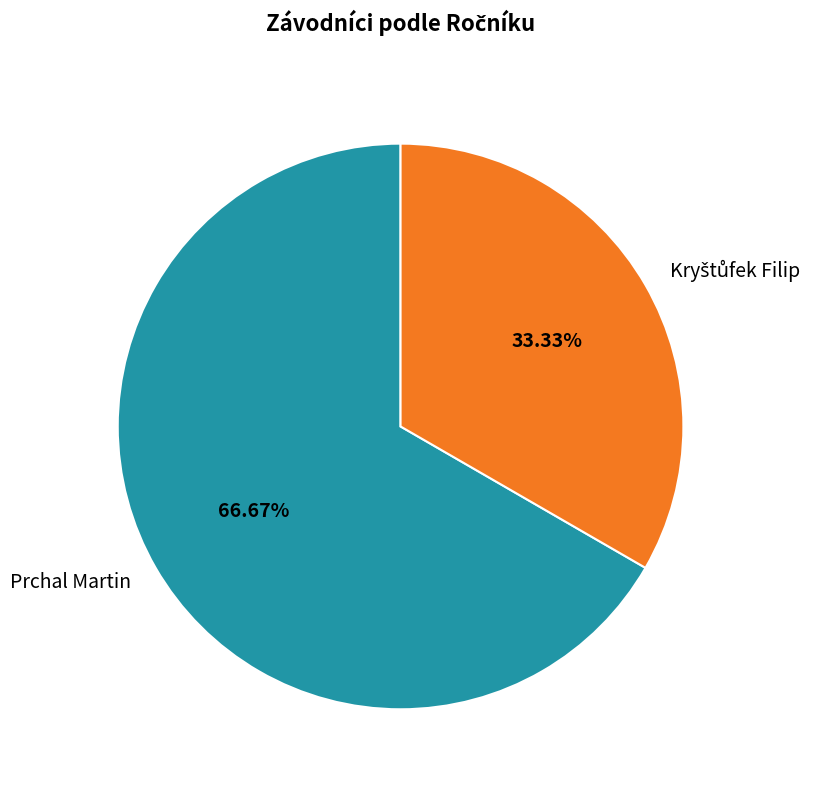

Is there any slice that represents more than half of the pie?

Yes